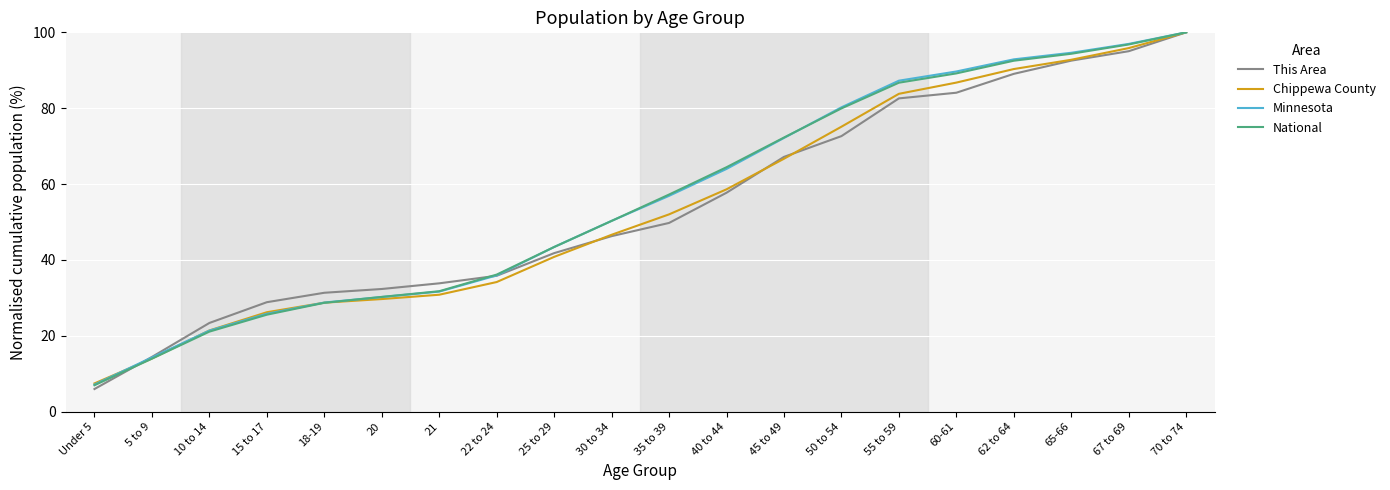

At which label does Chippewa County reach its peak?

70 to 74